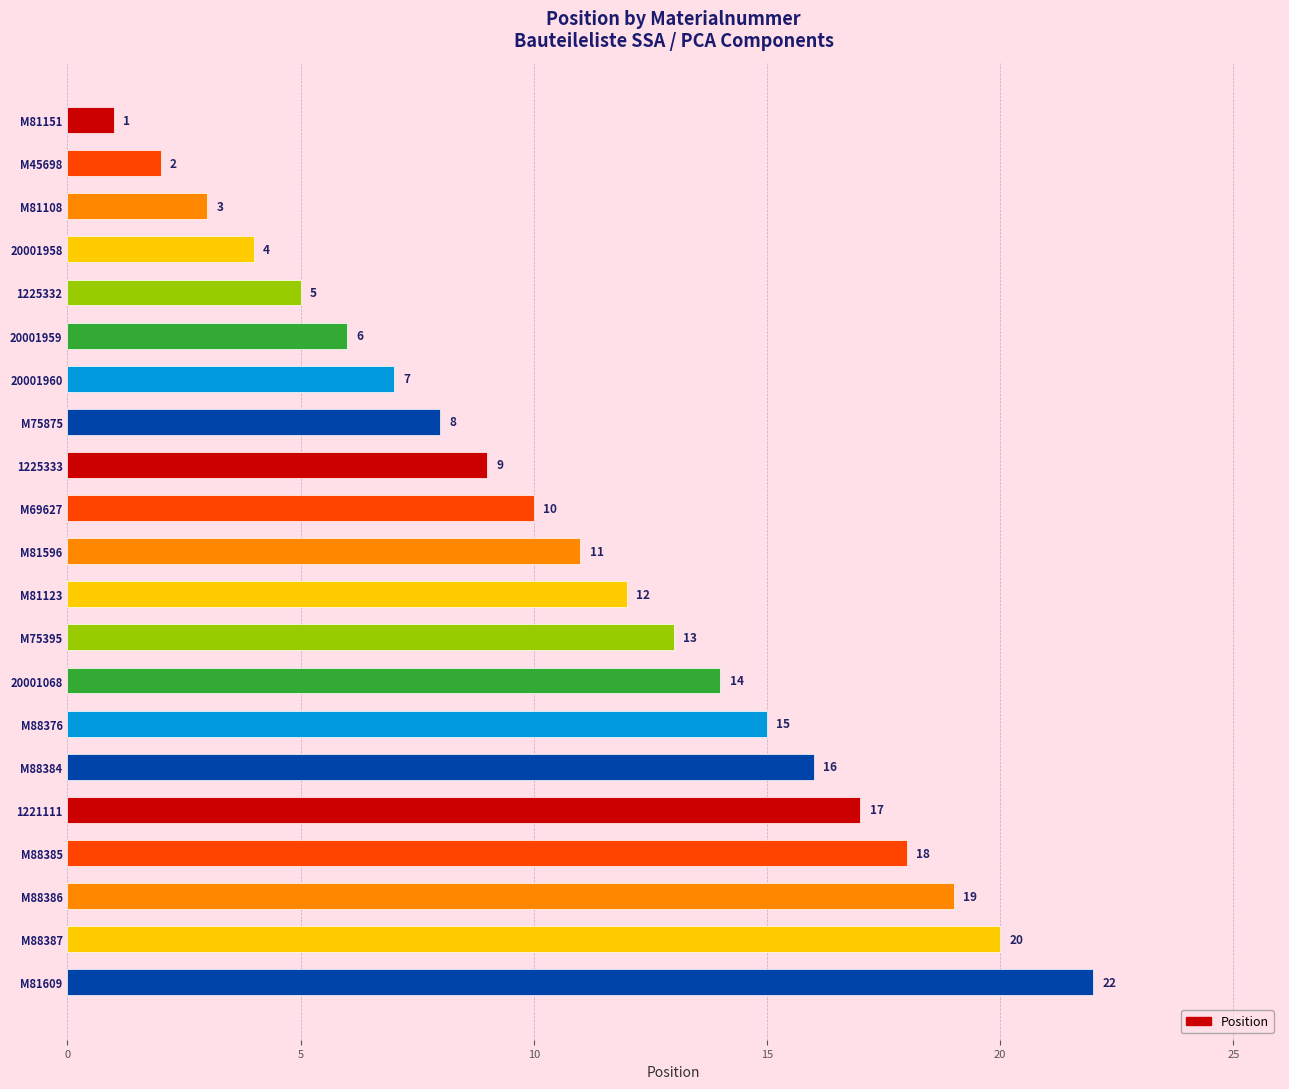

Rank the categories by value from lowest to highest.

M81151, M45698, M81108, 20001958, 1225332, 20001959, 20001960, M75875, 1225333, M69627, M81596, M81123, M75395, 20001068, M88376, M88384, 1221111, M88385, M88386, M88387, M81609